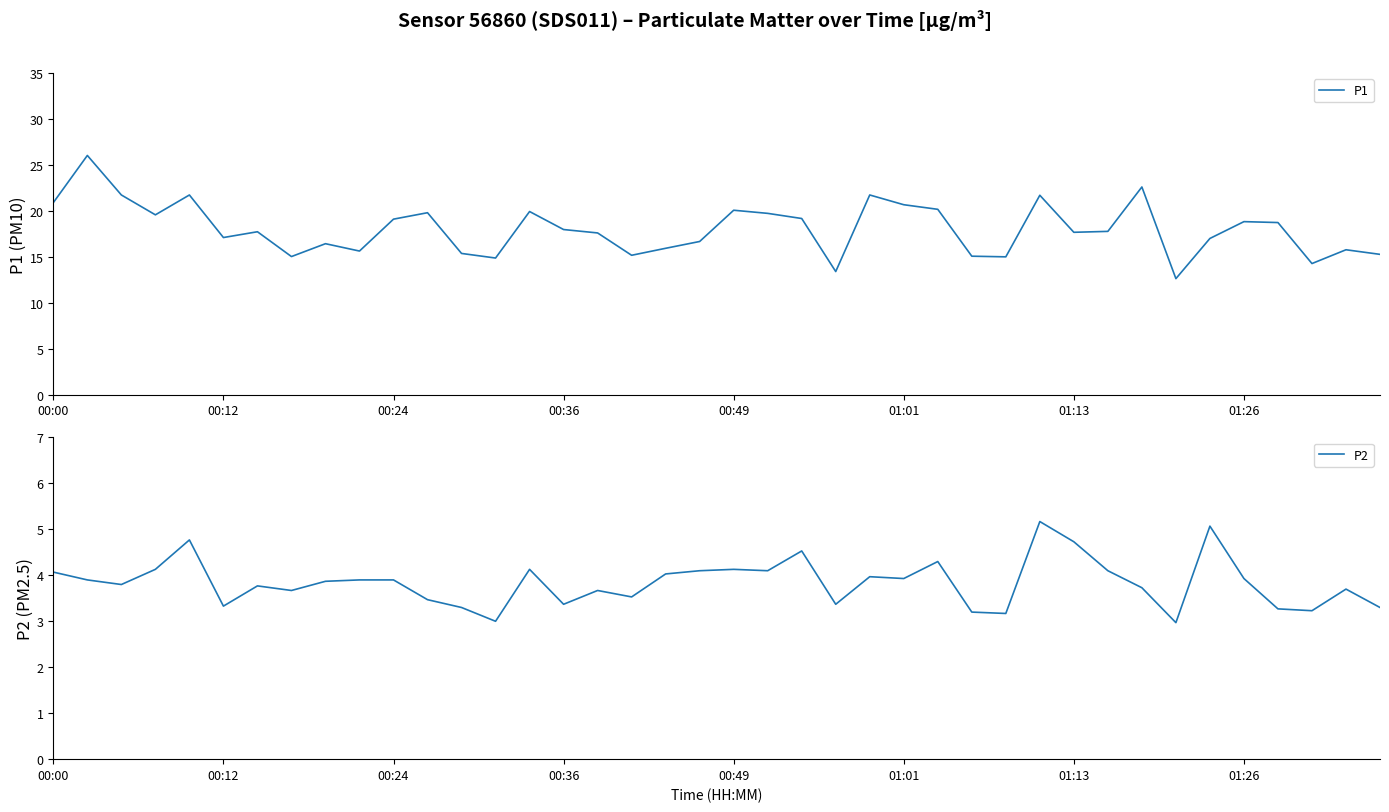

What position from the right is 23?

17